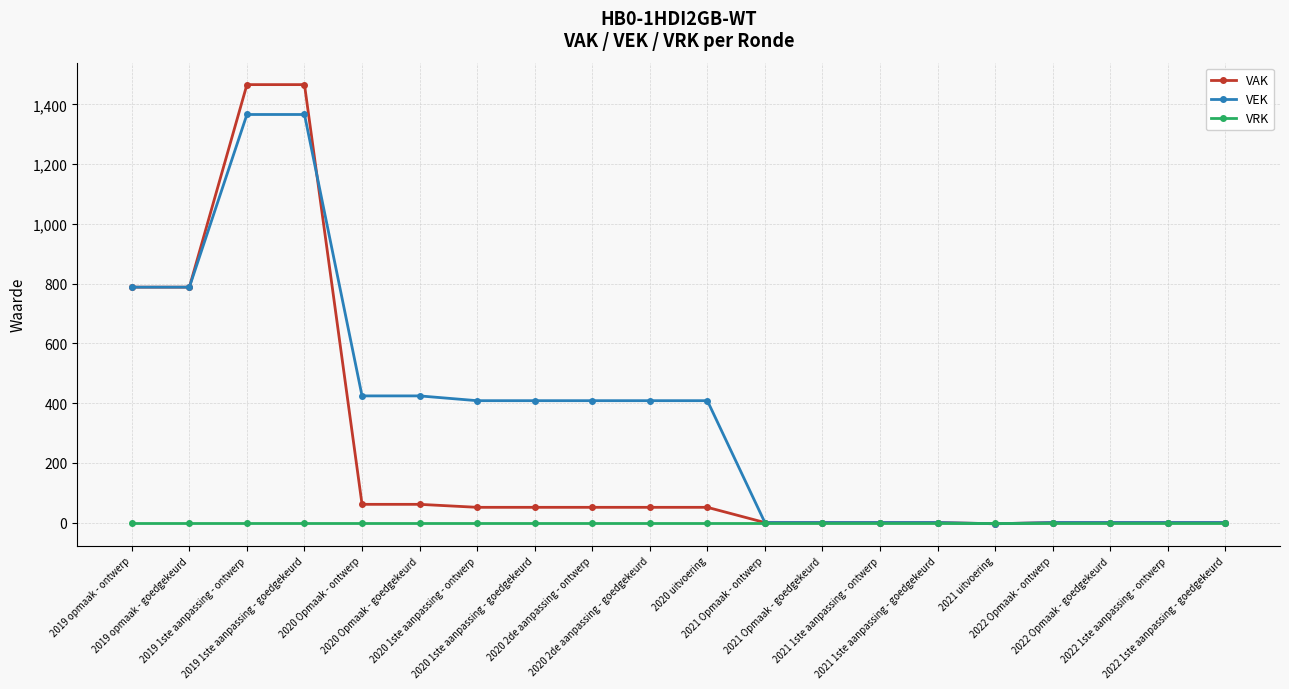

List the series in order of their peak value, highest first.

VAK, VEK, VRK